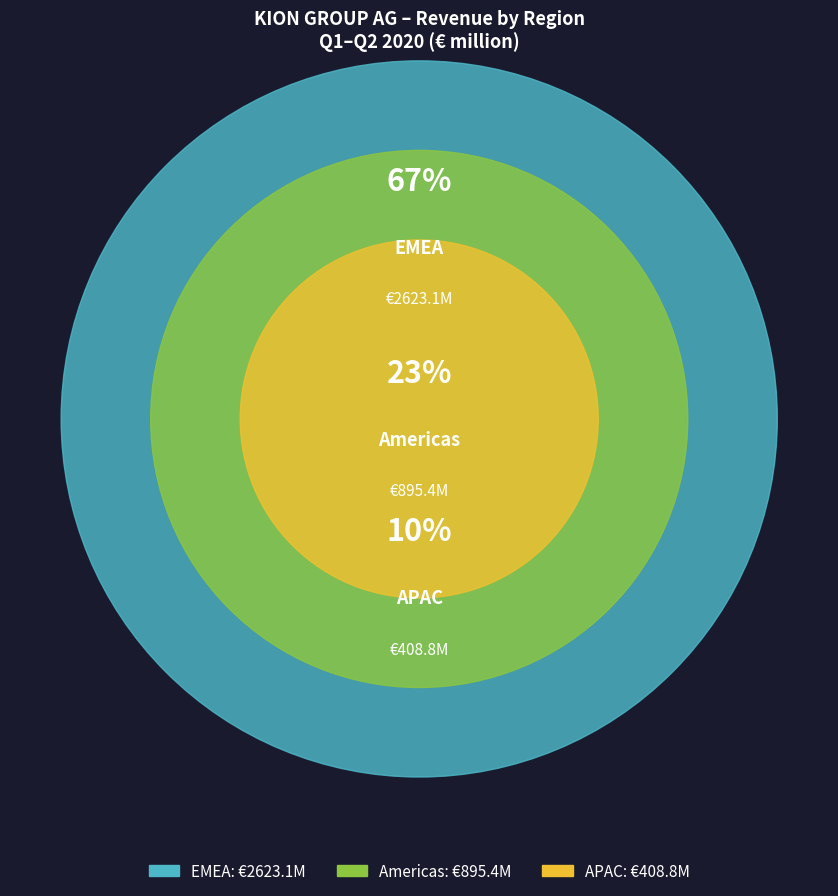

What percentage is the APAC slice, to the nearest percent?

10%